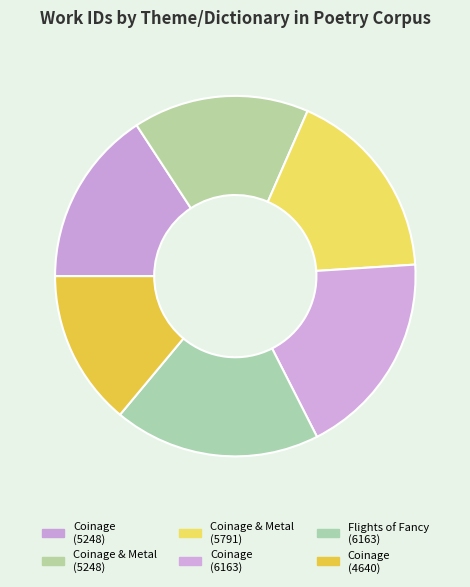

Rank the categories by value from highest to lowest.

Coinage, Flights of Fancy, Coinage and Metal, Coinage, Coinage and Metal, Coinage